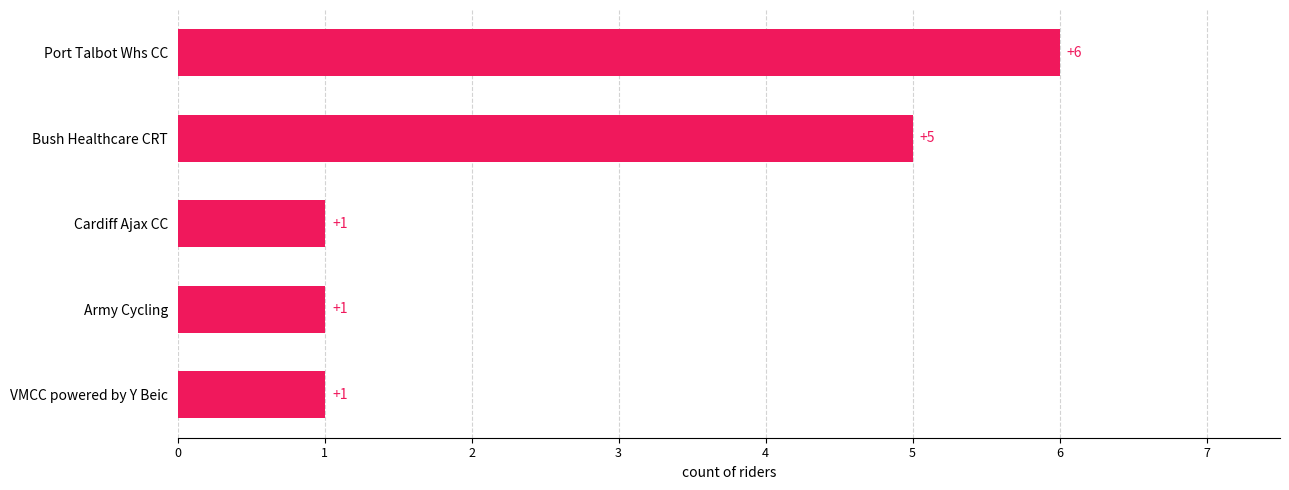

What is the ratio of the value at Port Talbot Whs CC to the value at Bush Healthcare CRT?

1.2